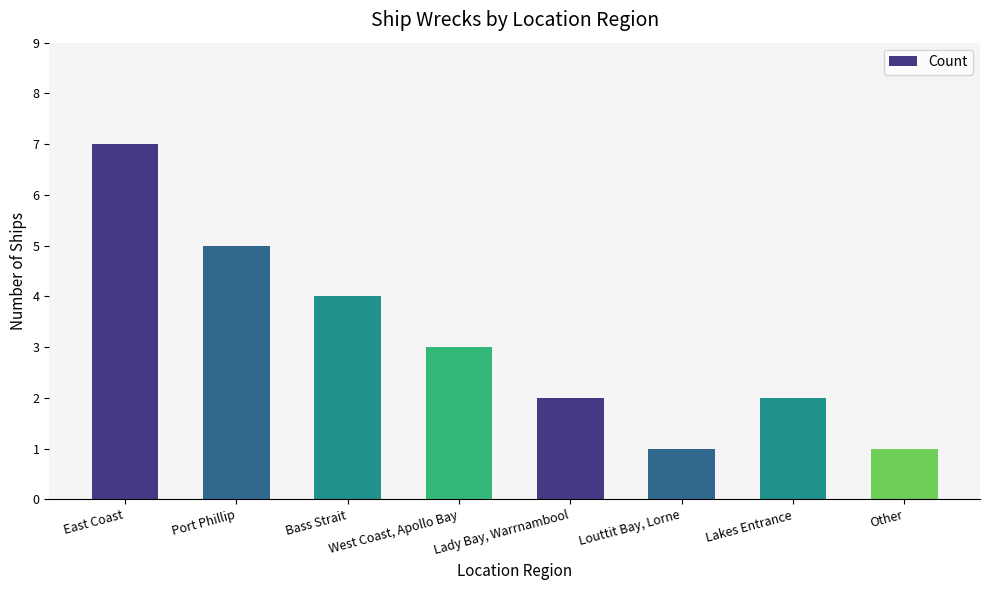

What is the label of the 7th bar from the right?

Port Phillip